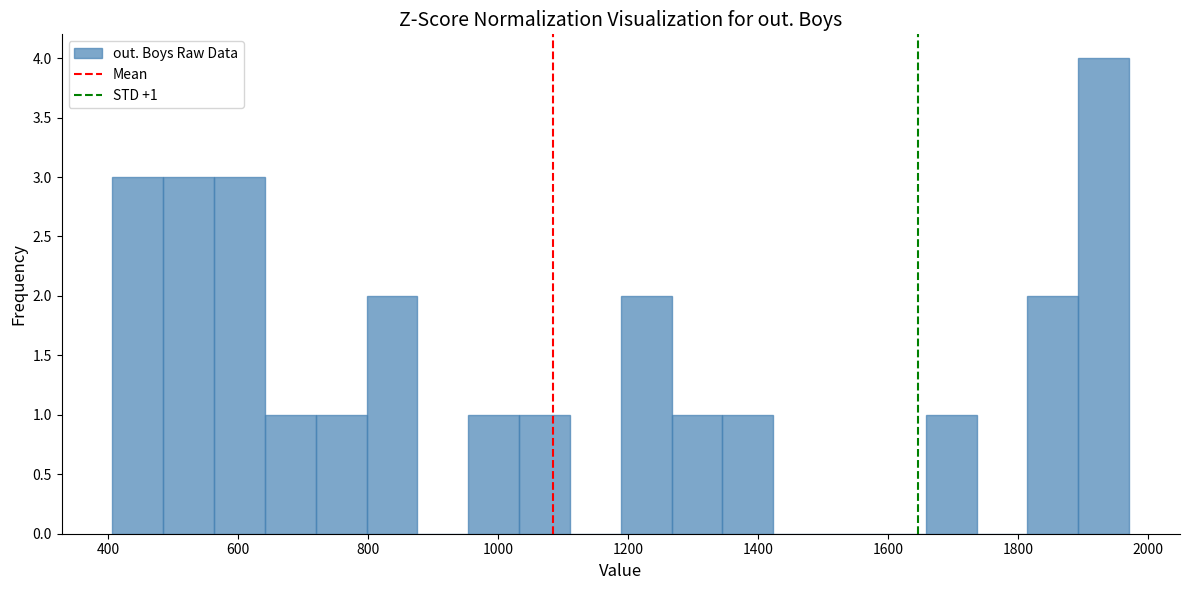

Read against the x-axis, roughly where is the centre of the tallest bar?

1940